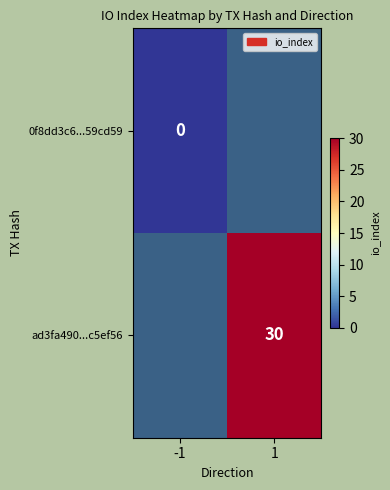

What is the greatest value displayed?

30.0